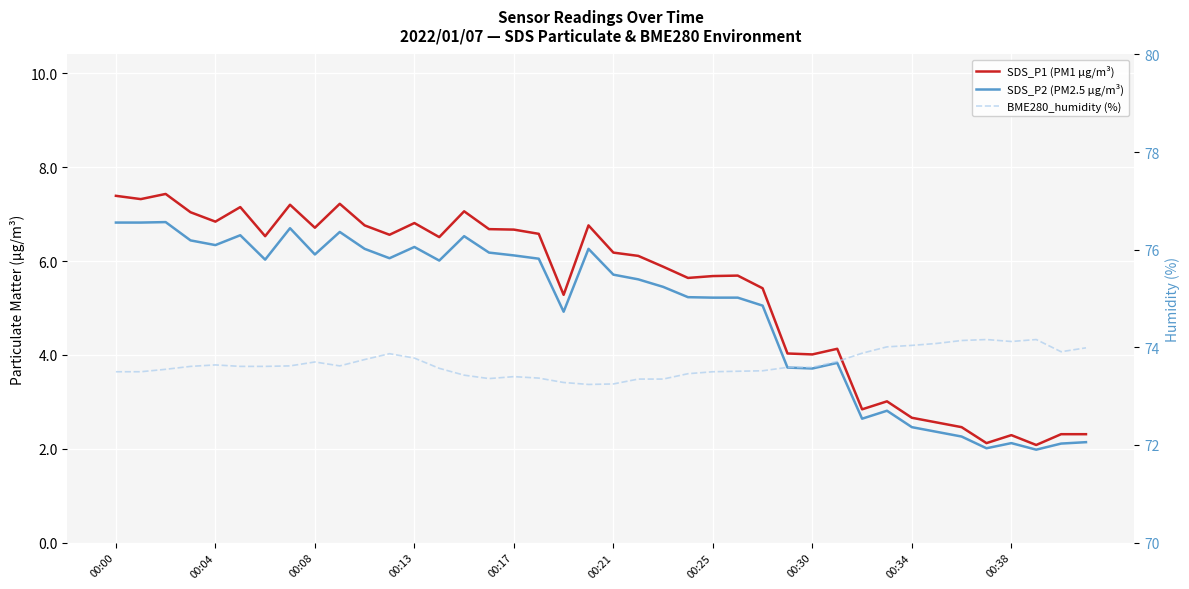

How many interior local peaks does the SDS_P2 (PM2.5 µg/m³) series have?

10